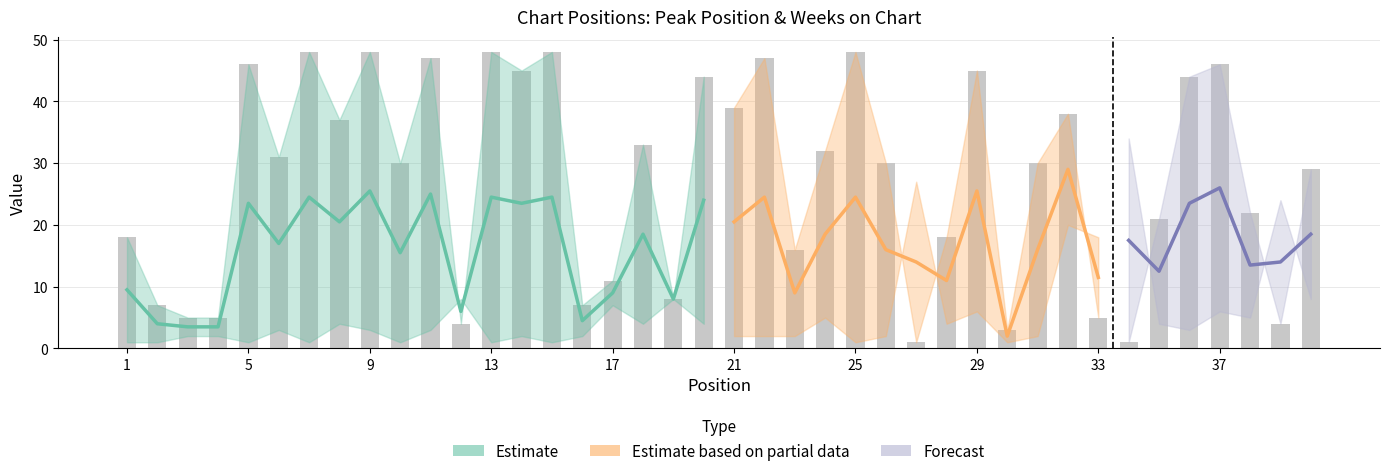

What is the sum of all values?

1089